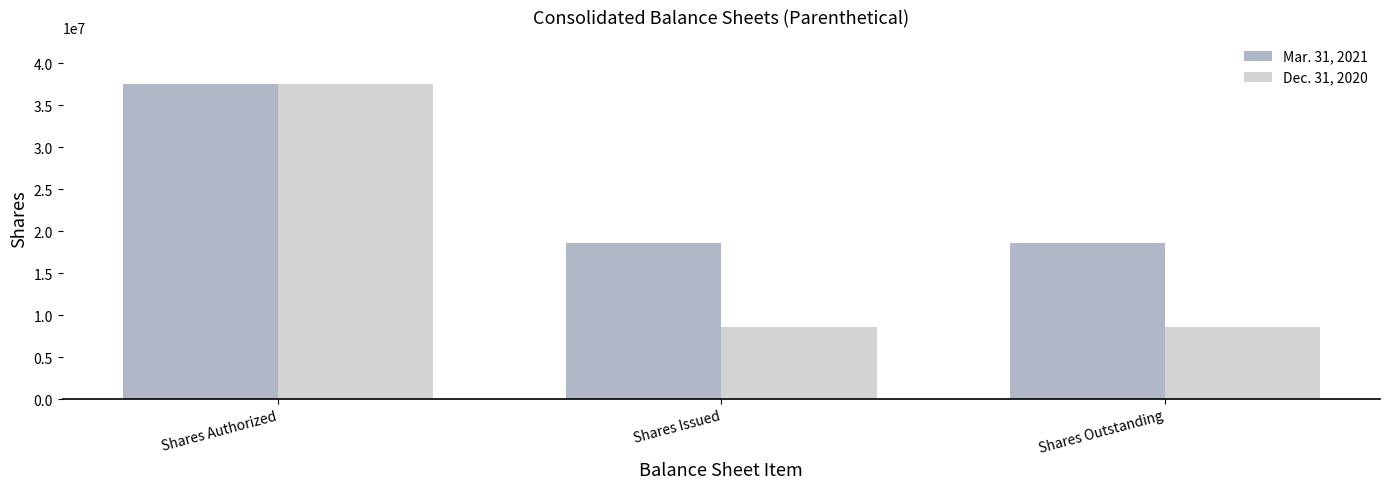

What is the average value of the Mar. 31, 2021 series?

24914354